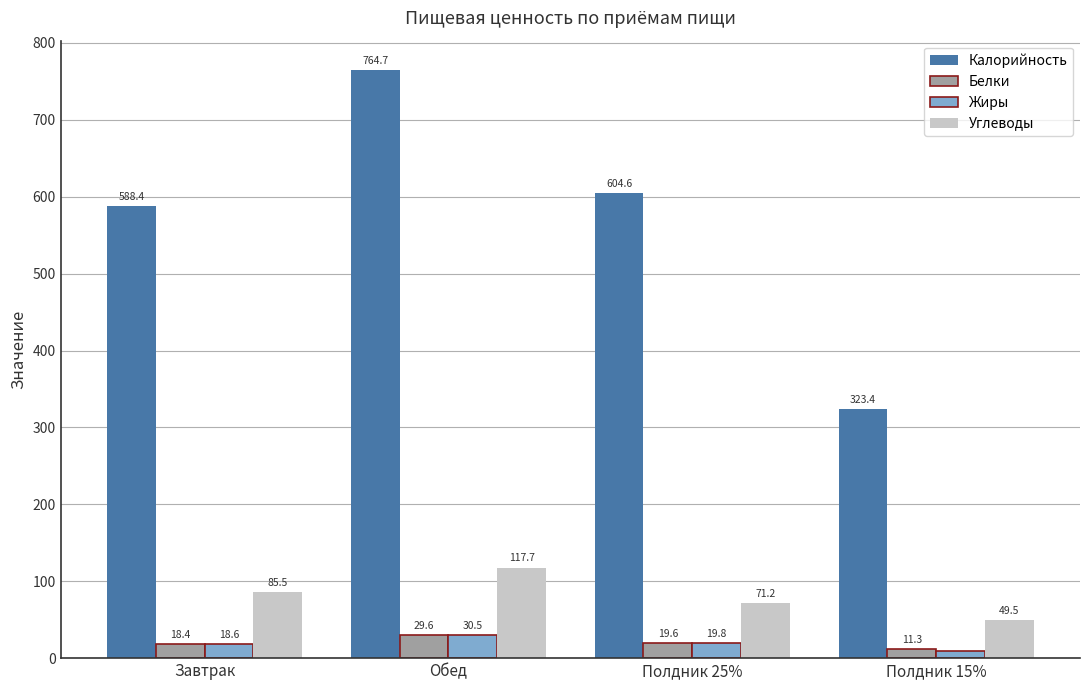

What is the label of the 2nd bar from the left?

Обед